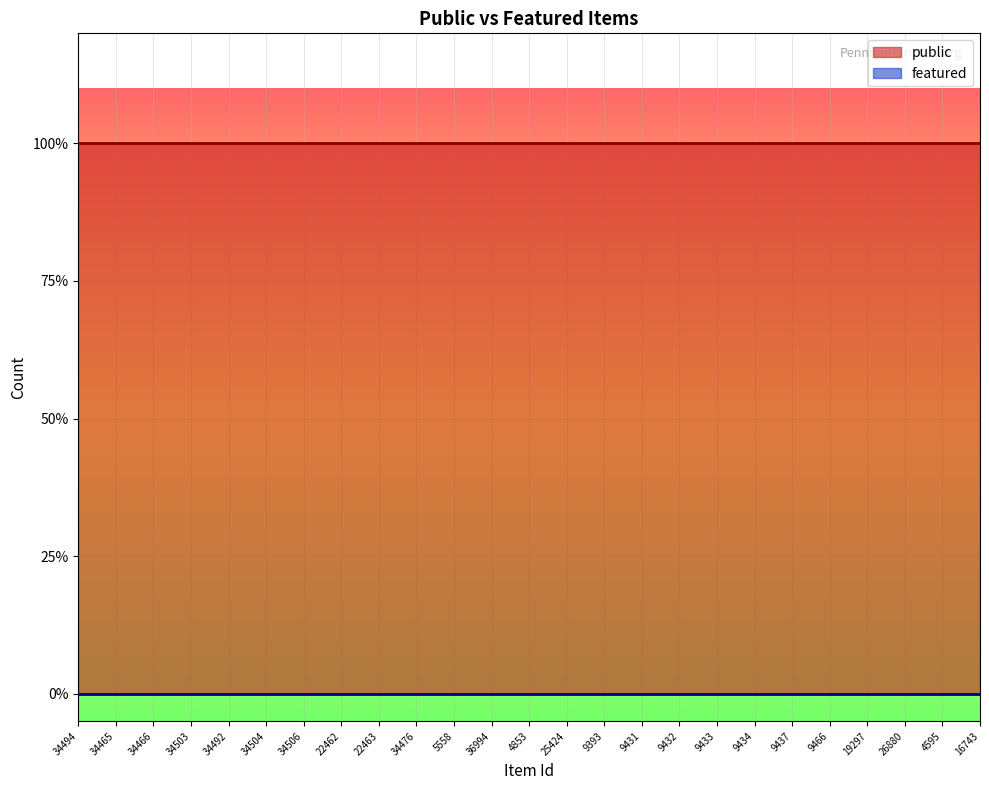

Is it true that public equals 1 at 36994?

True